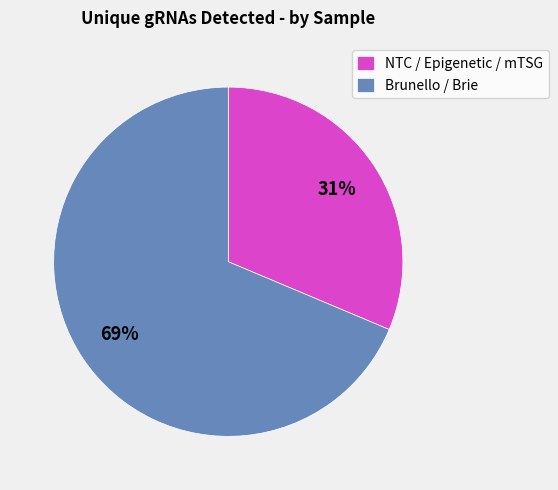

The Brunello / Brie slice represents 69% of the pie. True or false?

True